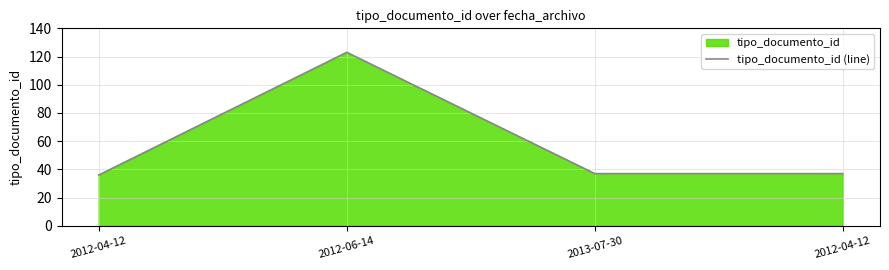

Which label corresponds to the smallest value in the chart?

2012-04-12